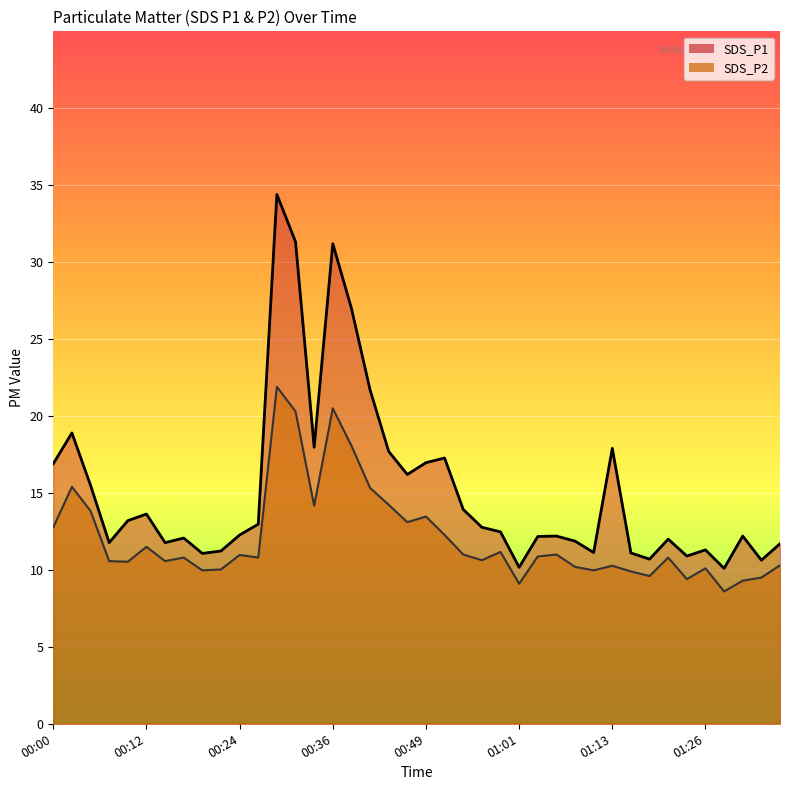

The SDS_P1 series shows 5.6 at 01:21. True or false?

False